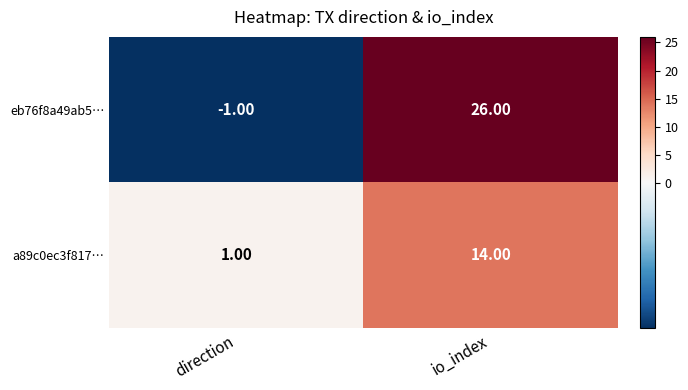

Is the value of a89c0ec3f817… at direction greater than the value of eb76f8a49ab5… at io_index?

No